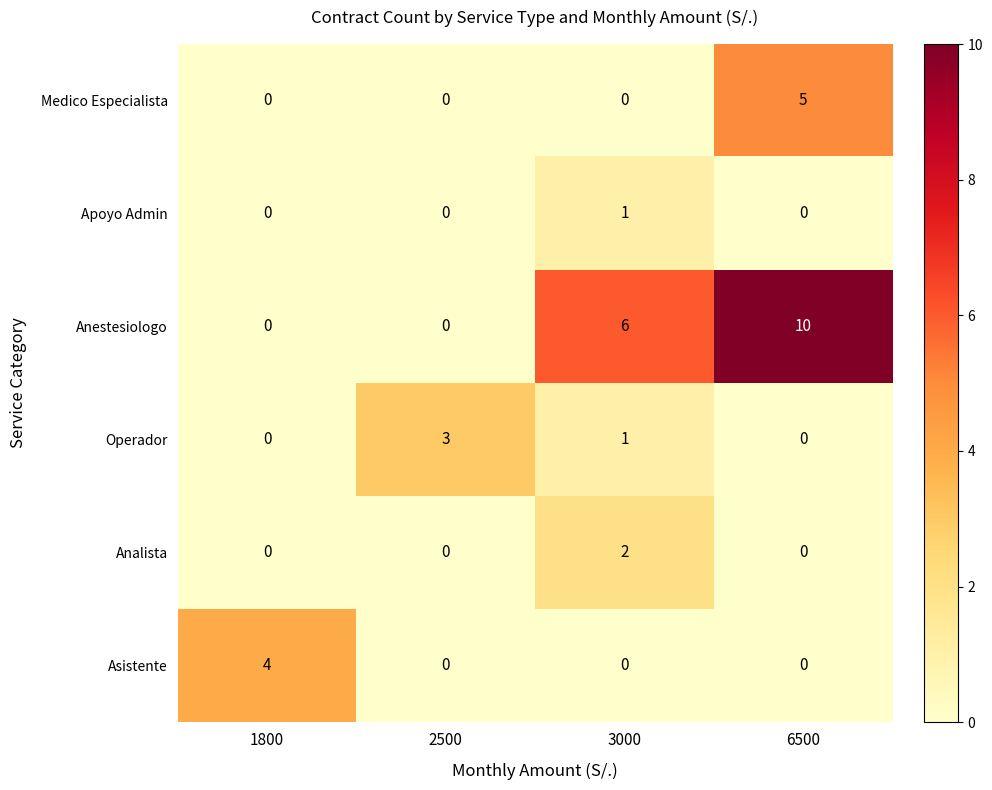

What is the approximate value of Anestesiologo at 3000, to the nearest 5?

5